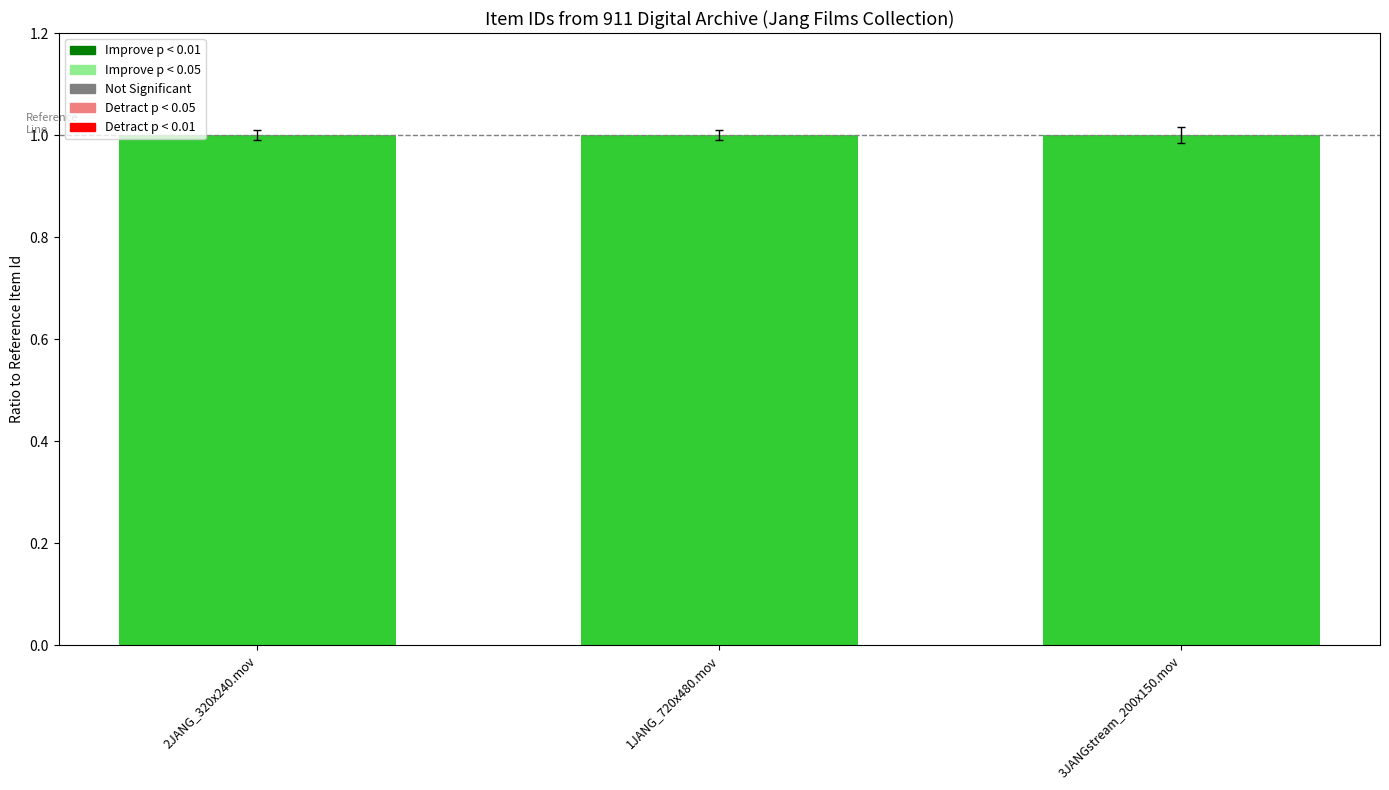

Read the value at 3JANGstream_200x150.mov.

1.0